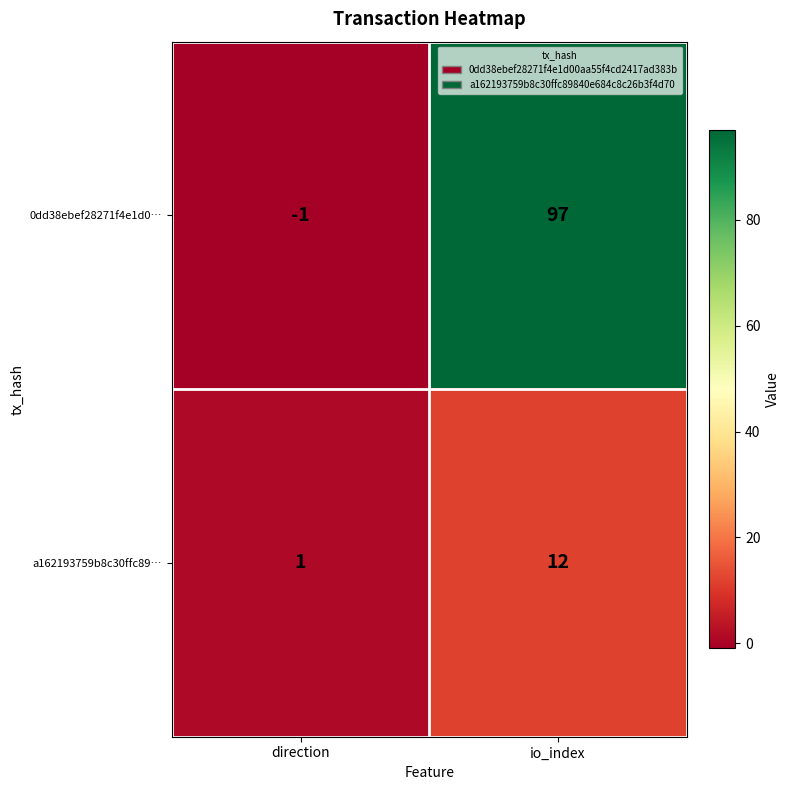

How many values in 0dd38ebef28271f4e1d0… are below zero?

1